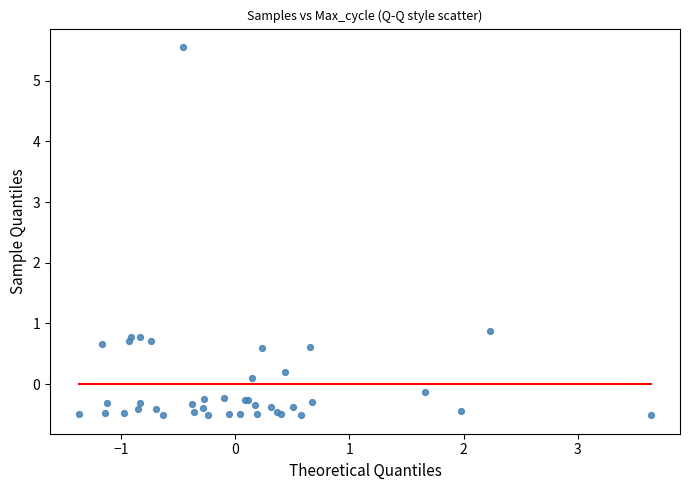

What Y value in the scatter plot is closest to 2?

0.9